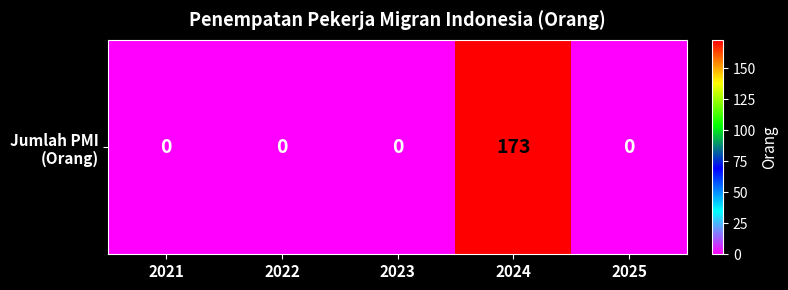

The value at 2025 is -65. True or false?

False